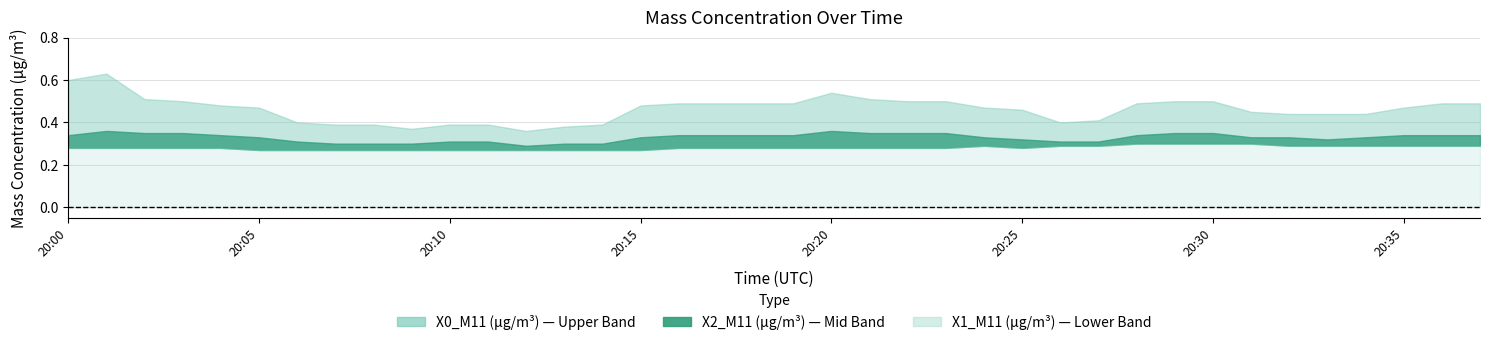

True or false: X0_M11 (μg/m³) and X1_M11 (μg/m³) intersect in this chart.

False